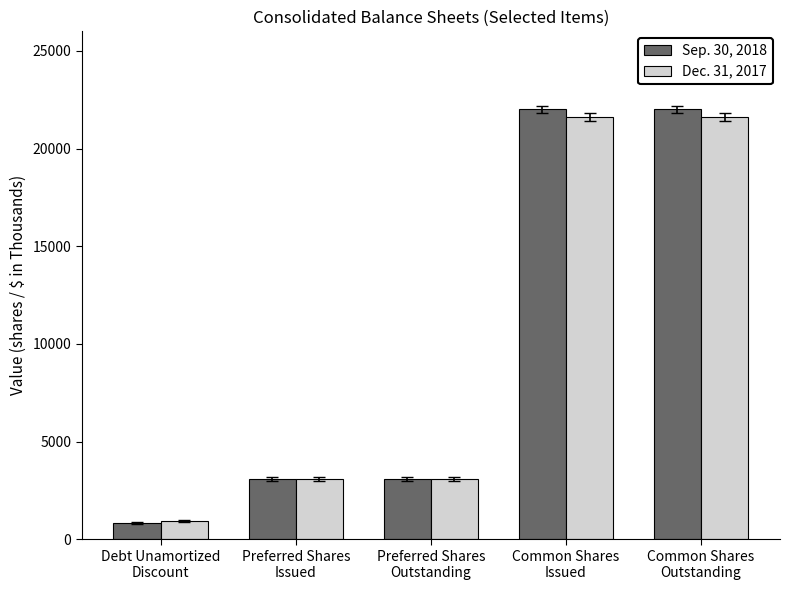

Which series has the widest spread of values?

Sep. 30, 2018